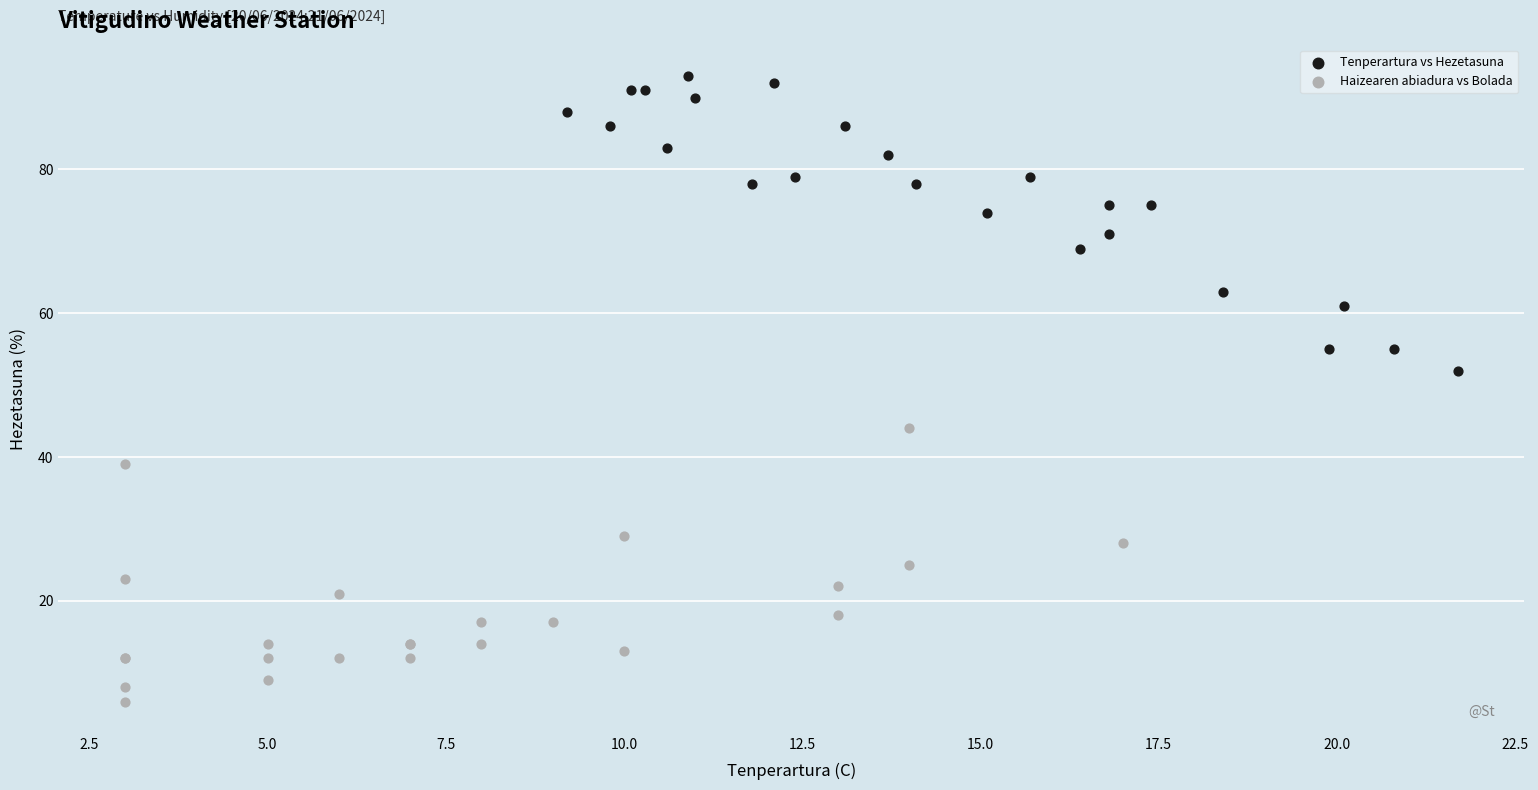

Which series reaches the maximum Y coordinate?

Tenperartura vs Hezetasuna